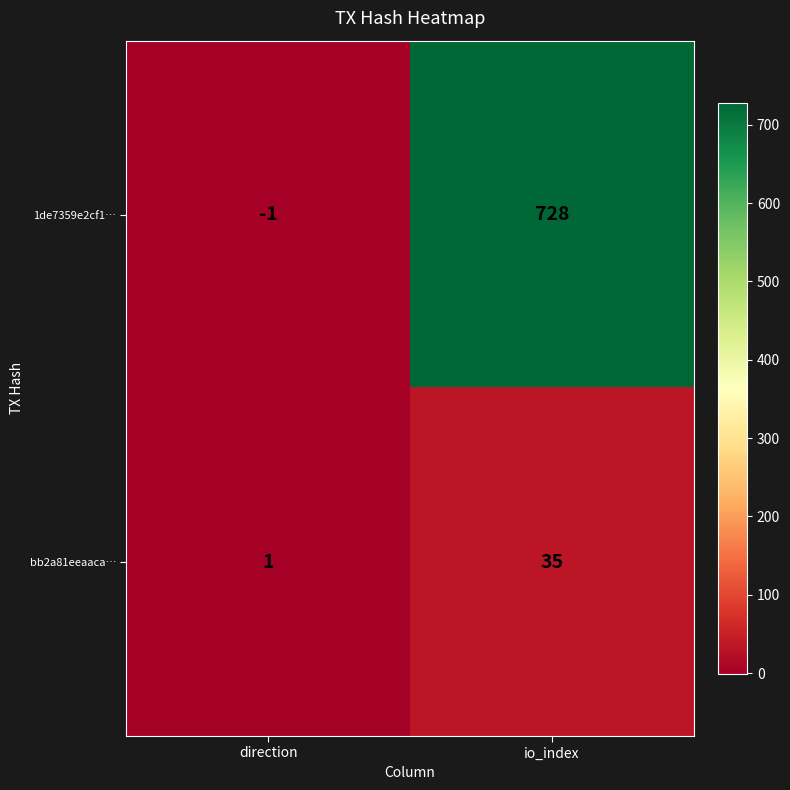

Which series has the largest total across all categories?

1de7359e2cf1…